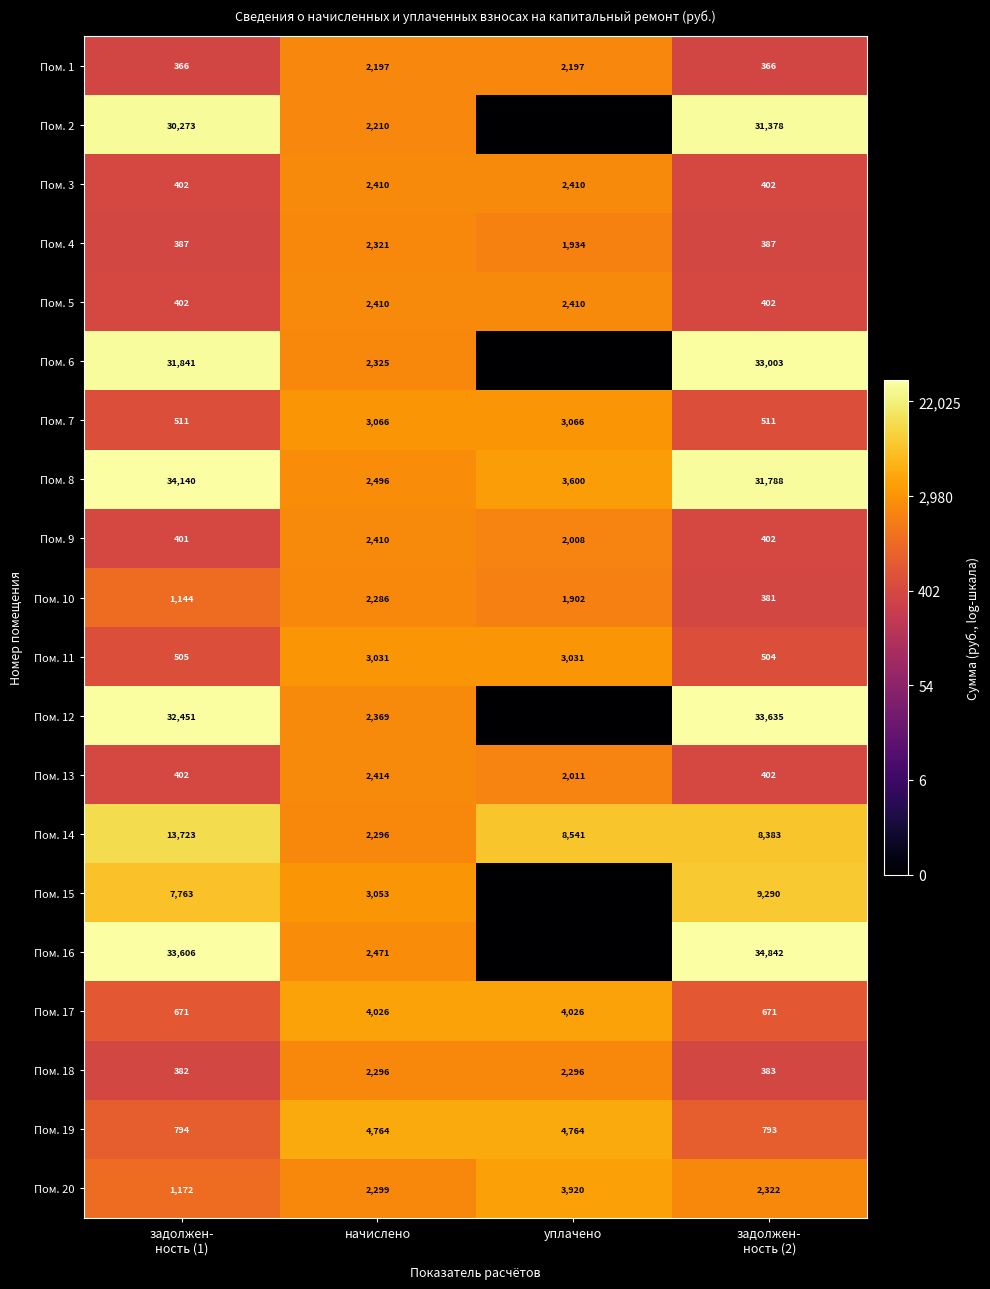

What is the average value of the Пом. 19 series?

2779